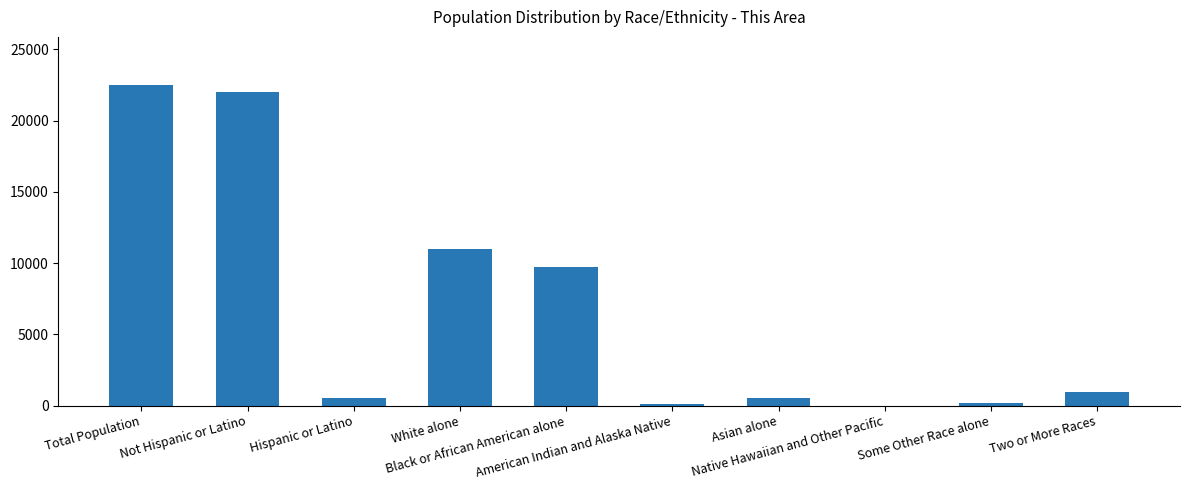

How many distinct data groups are displayed?

1